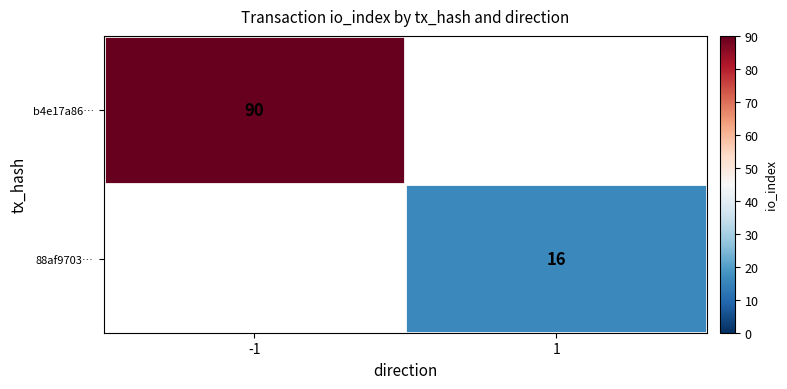

True or false: b4e17a86… has a value of 90 at -1.

True